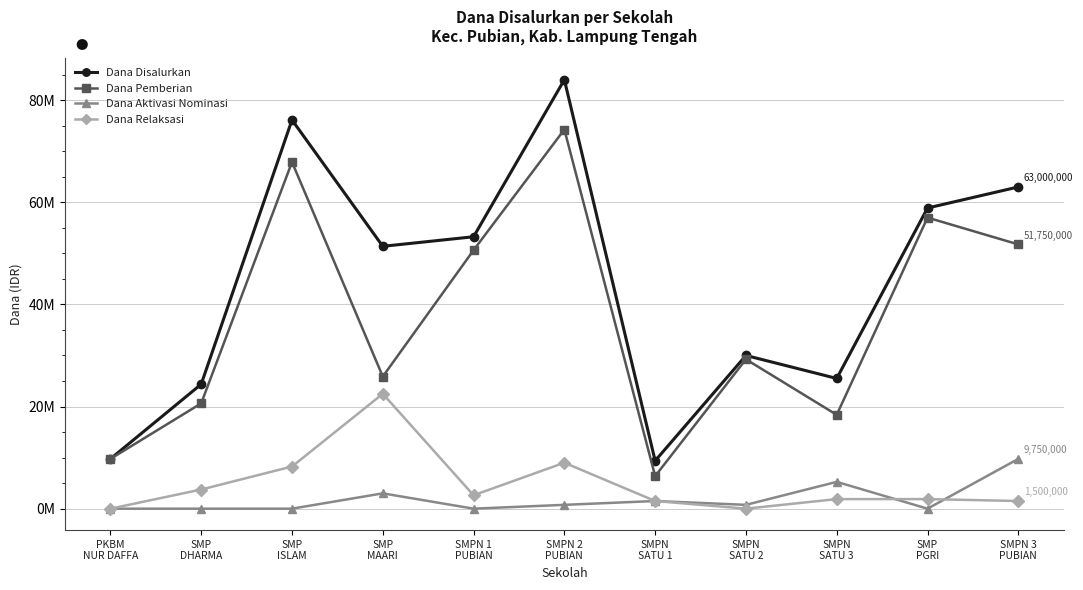

Does the chart have visible grid lines?

Yes